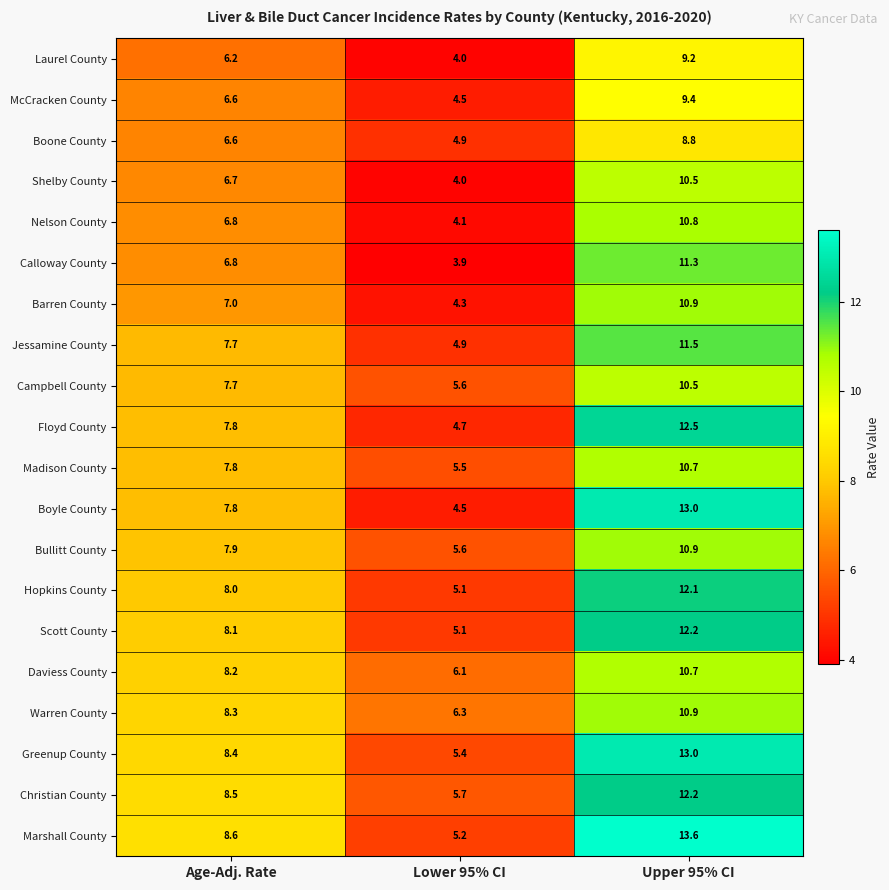

Is it true that Calloway County equals 2.1 at Lower 95% CI?

False